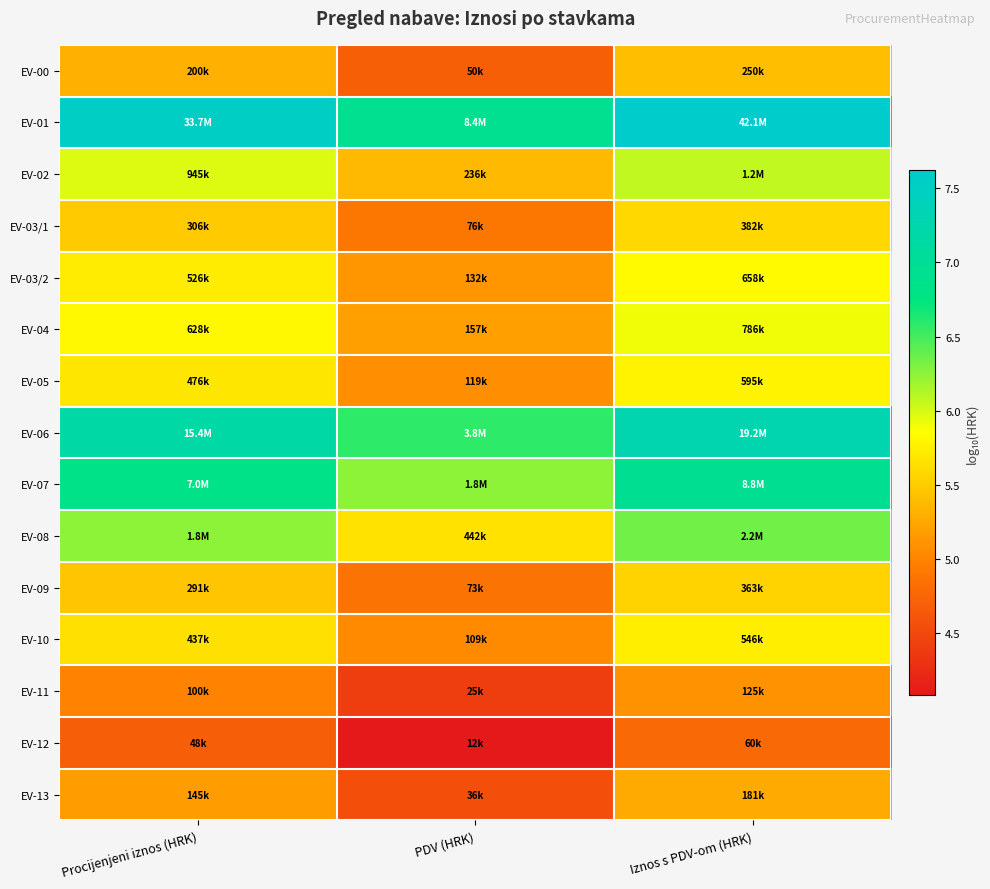

At which category does the chart reach its peak across all series?

Iznos s PDV-om (HRK)